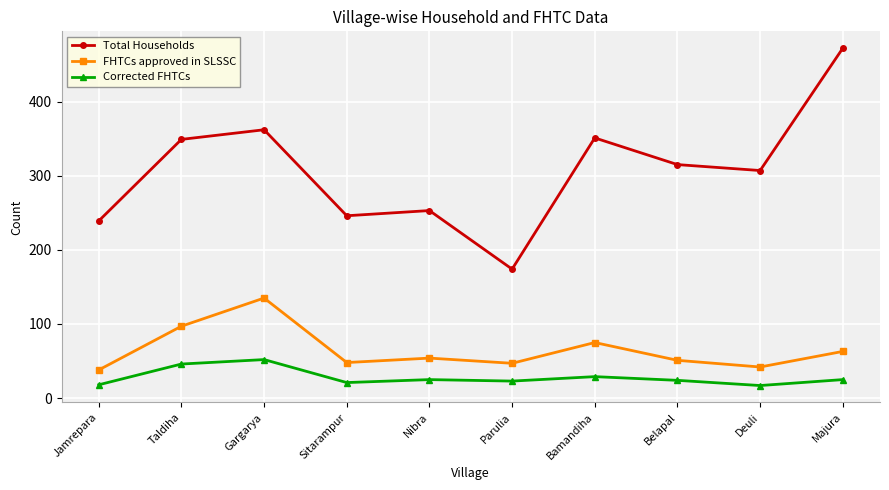

What is the difference between the second highest and minimum values in the Total Households series?

188